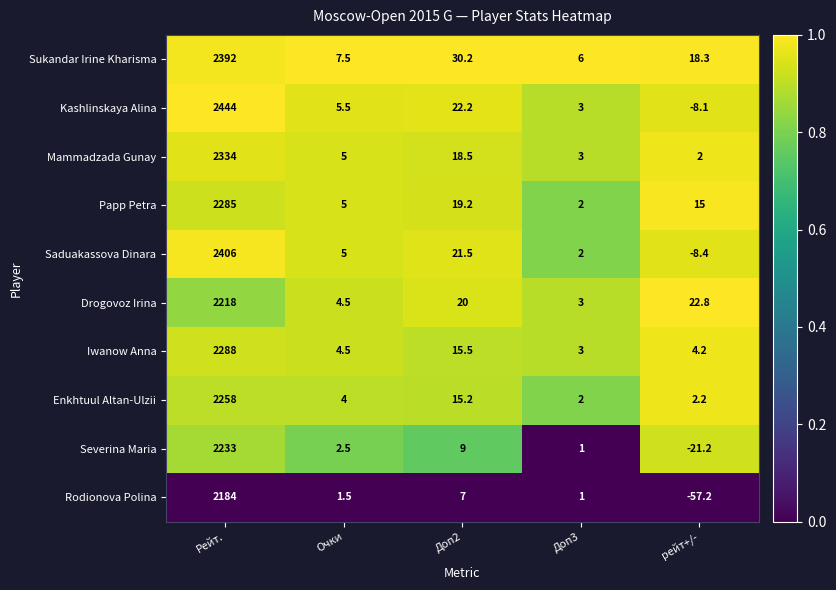

What is the maximum value for Rodionova Polina?

2184.0